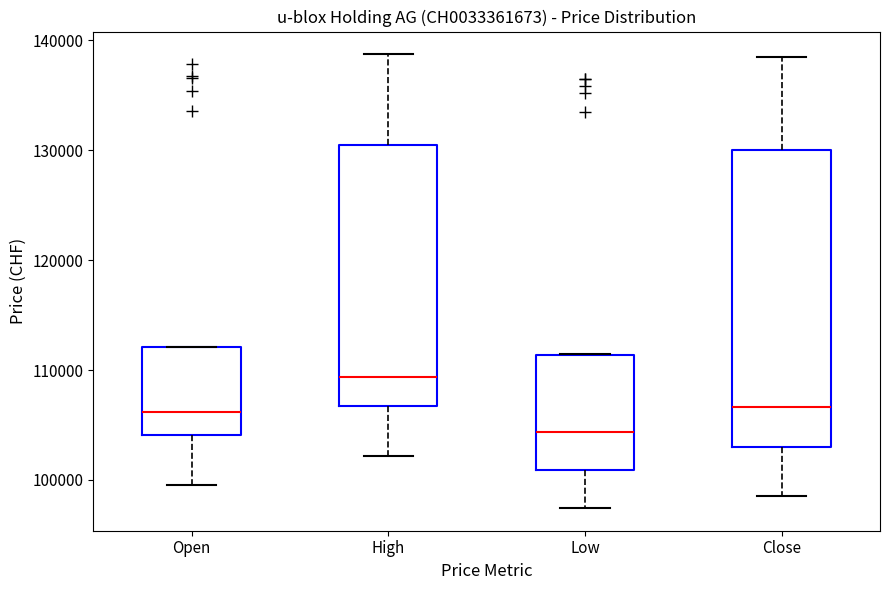

Comparing the boxes themselves (not the whiskers), which one is the tallest?

Close